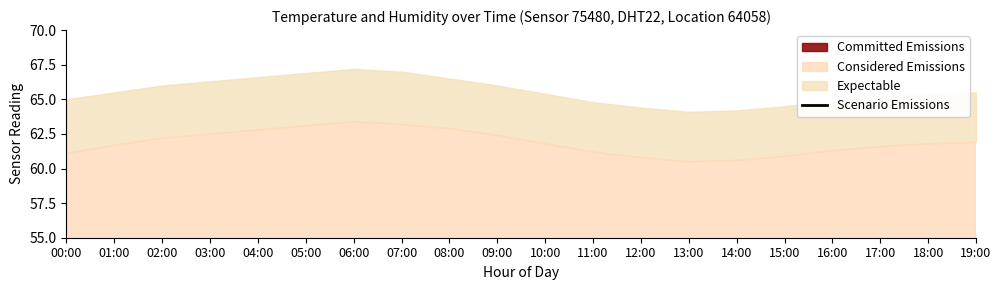

How many lines are shown in the chart?

1